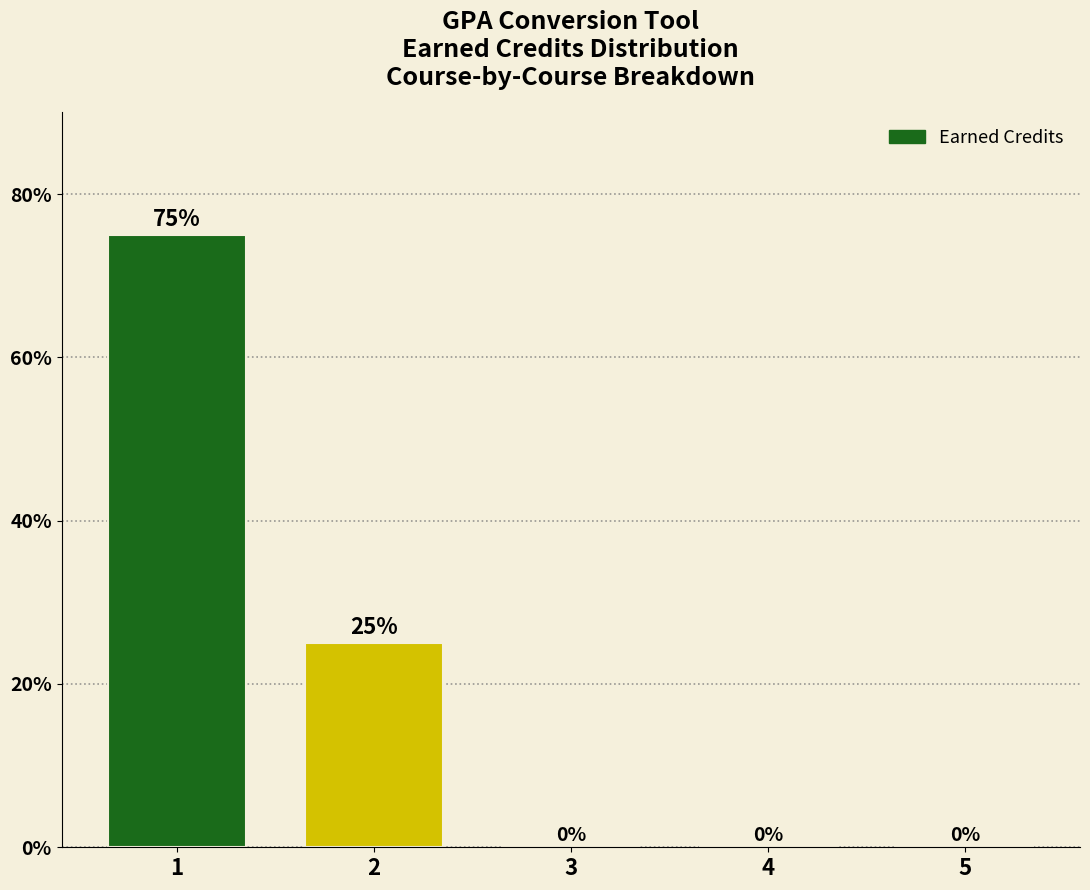

Reading right to left, what are all the values shown in this chart?

5=0	4=0	3=0	2=25	1=75